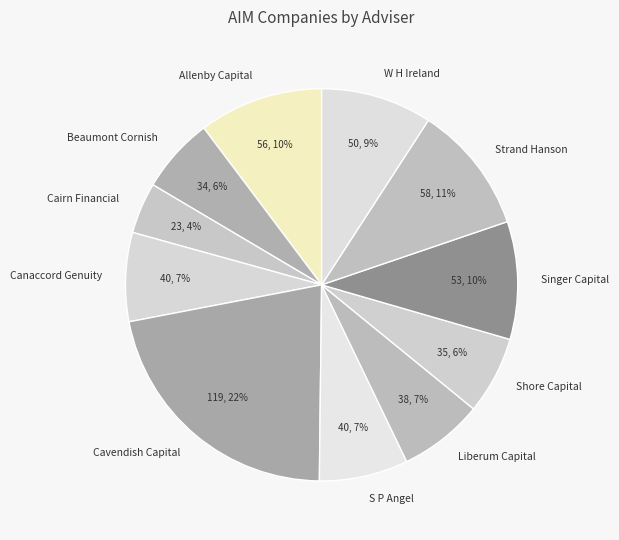

Is the sum of W H Ireland and S P Angel greater than half?

No